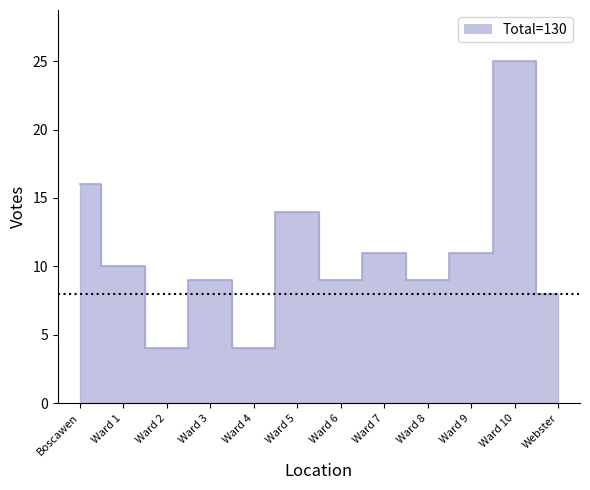

What is the sum of all Total Votes Cast values?

130